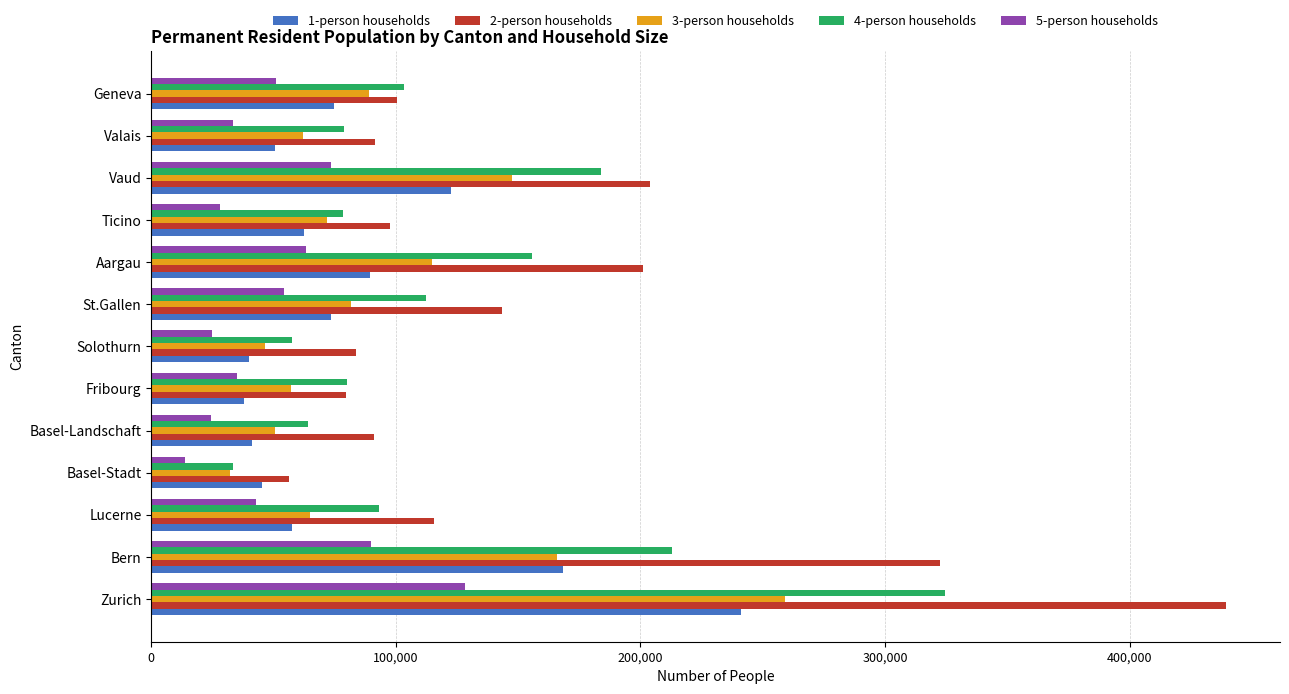

At how many categories does at least one series exceed 265208?

2